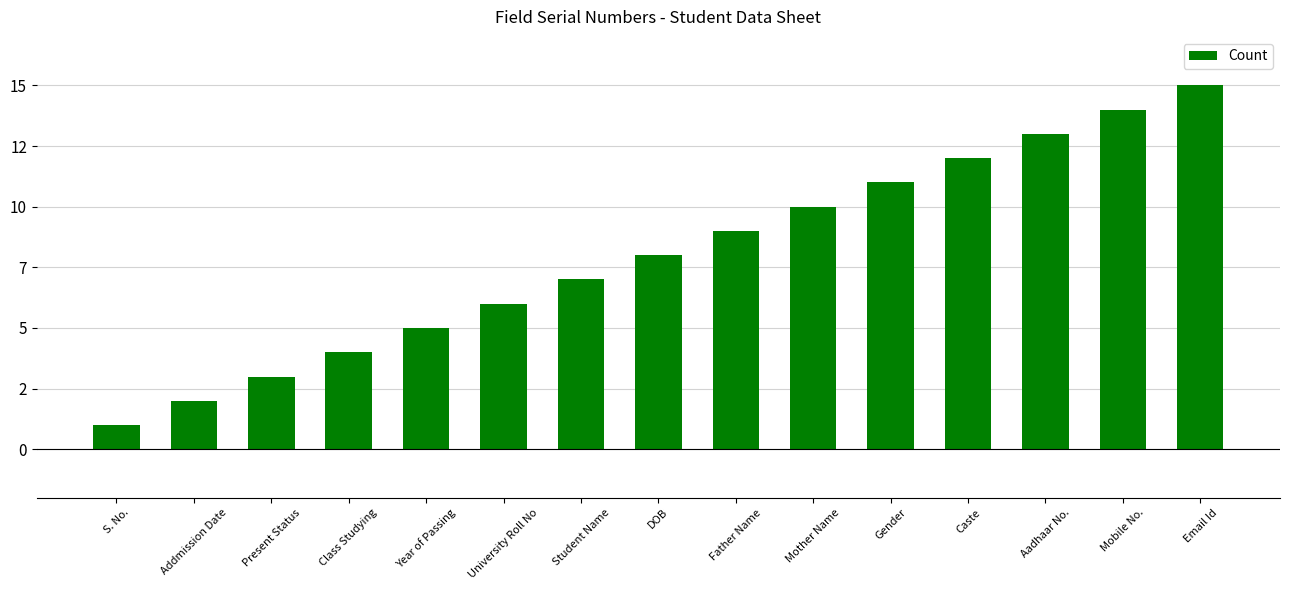

Reading right to left, what are all the values shown in this chart?

15	14	13	12	11	10	9	8	7	6	5	4	3	2	1